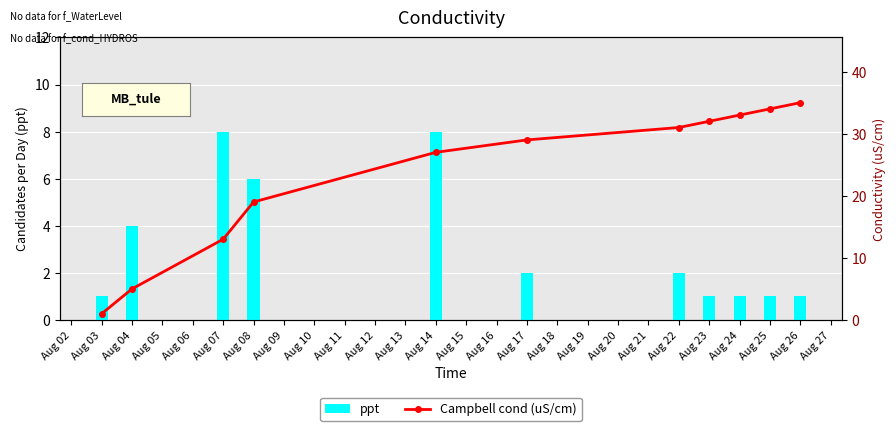

Reading left to right, transcribe all the data shown in this chart.

ppt: 1	4	8	6	8	2	2	1	1	1	1
Campbell cond (uS/cm): 1	5	13	19	27	29	31	32	33	34	35